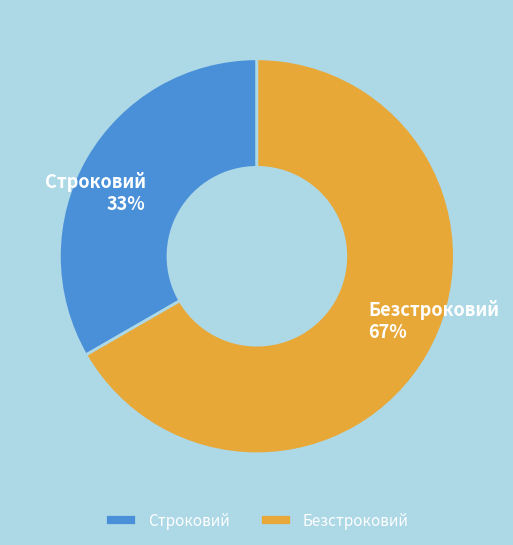

What is the smallest slice in the pie chart?

Строковий